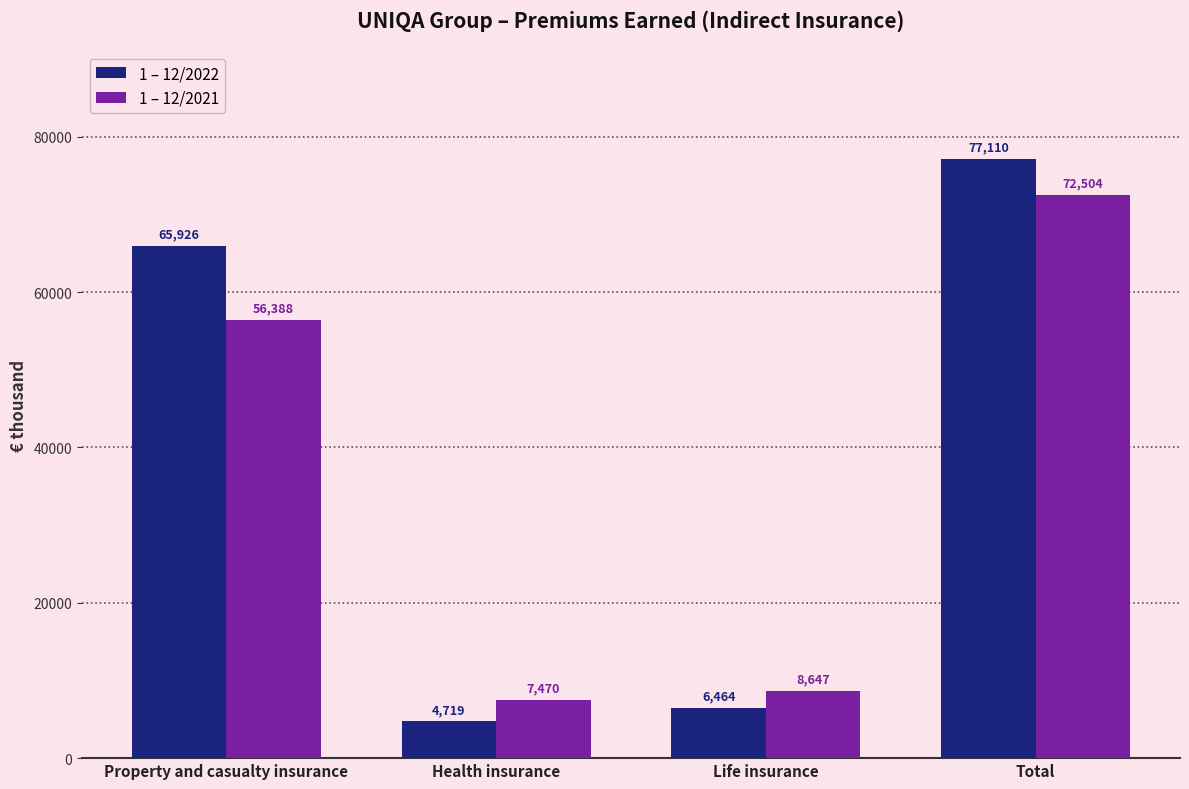

What is the label of the 1st bar from the right?

Total